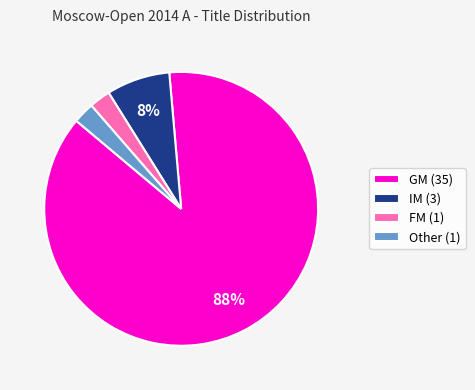

Between IM (3) and FM (1), which is larger?

IM (3)